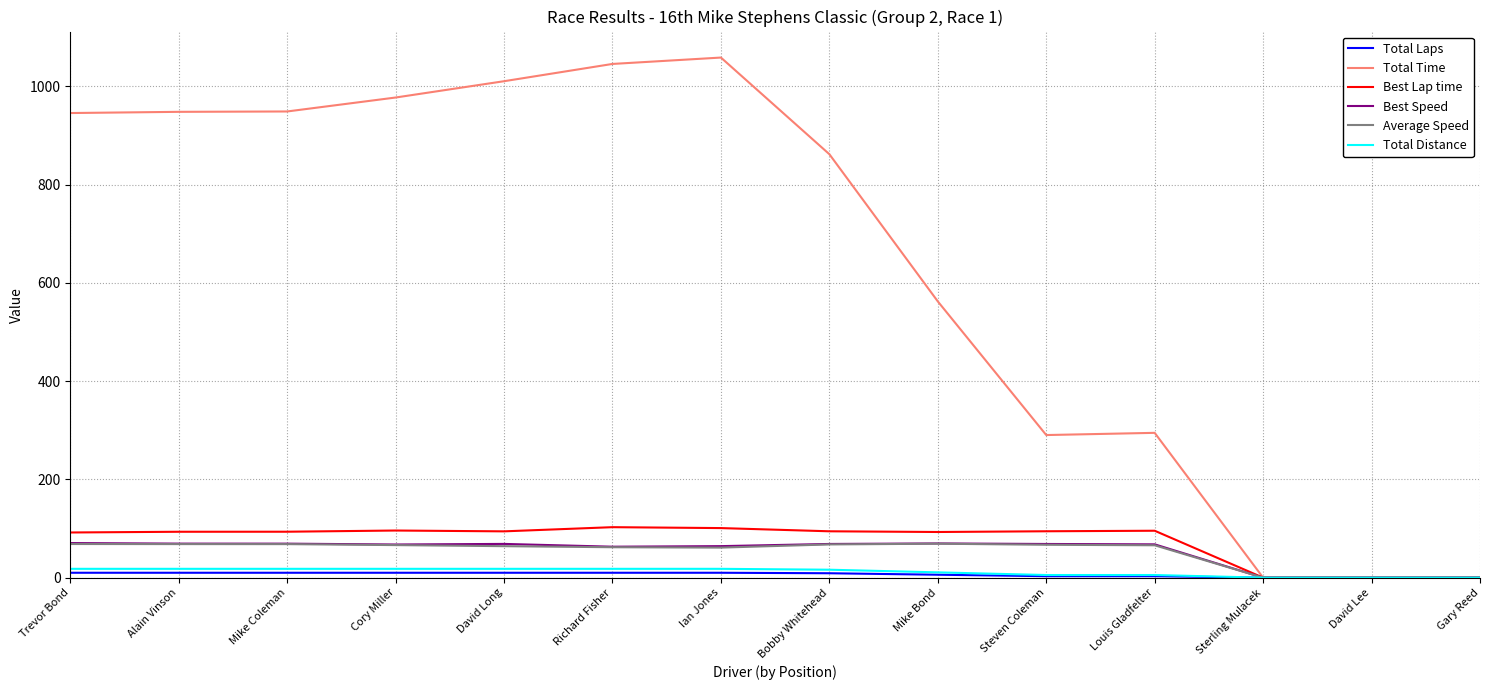

What is the sum of the Total Distance values at Gary Reed and Trevor Bond?

18.0